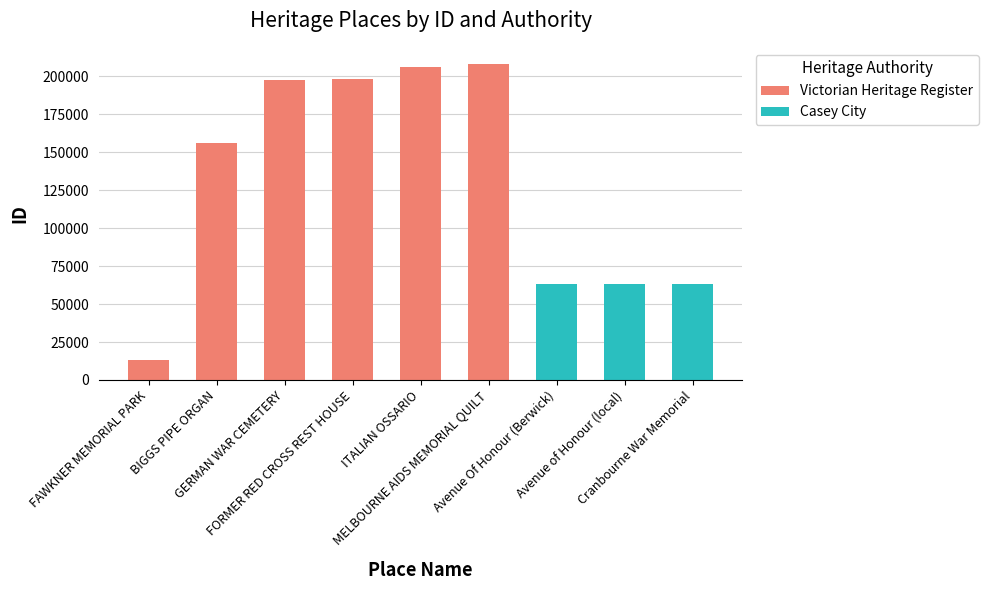

How many data points are above 155832?

4